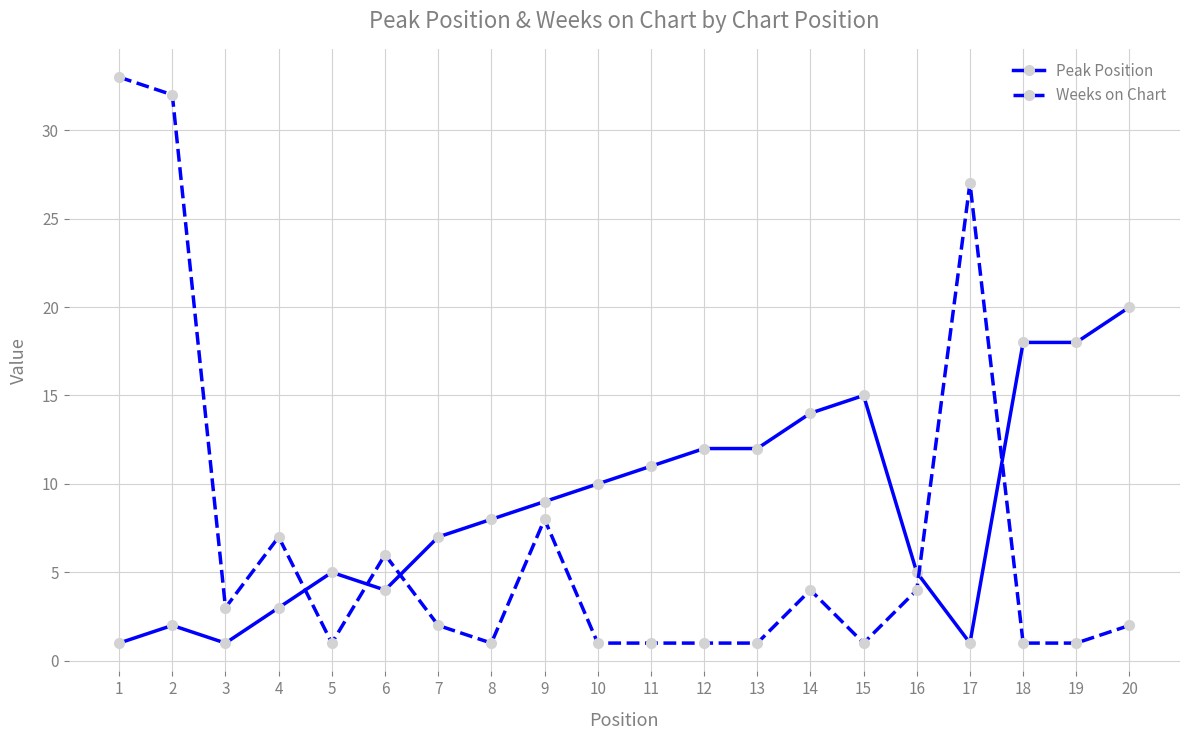

What is the average value of the Weeks on Chart series?

7